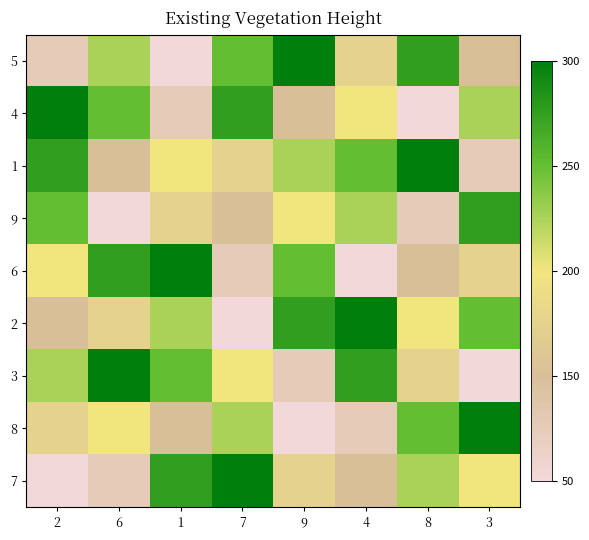

At 4, list the series in order from largest to smallest.

2, 3, 1, 9, 4, 5, 7, 8, 6